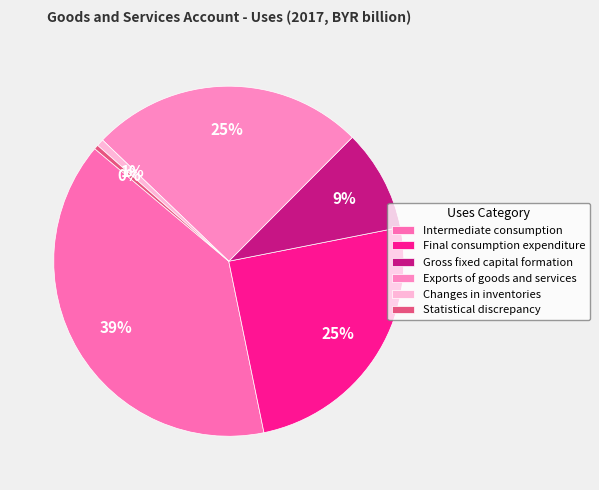

What percentage is NOT represented by Gross fixed capital formation?

90.6%